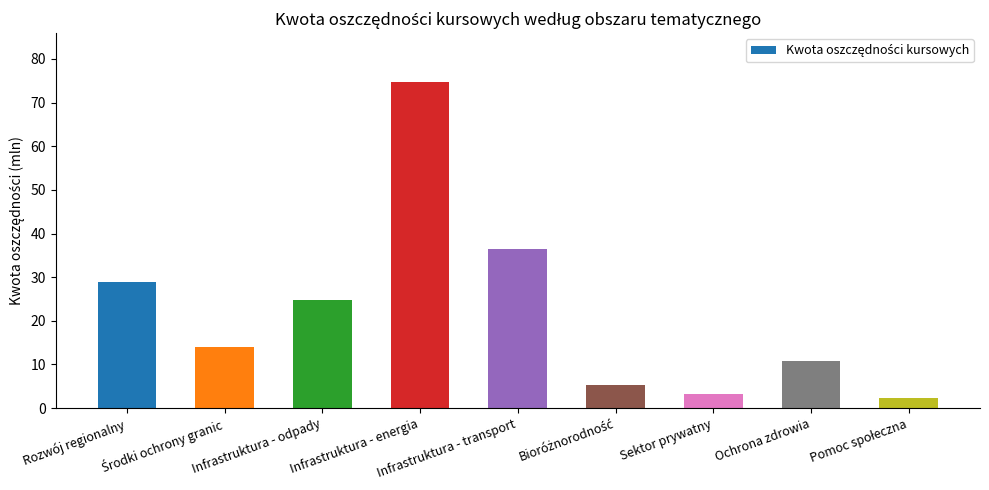

What is the value of the 7th bar from the left?

3.2